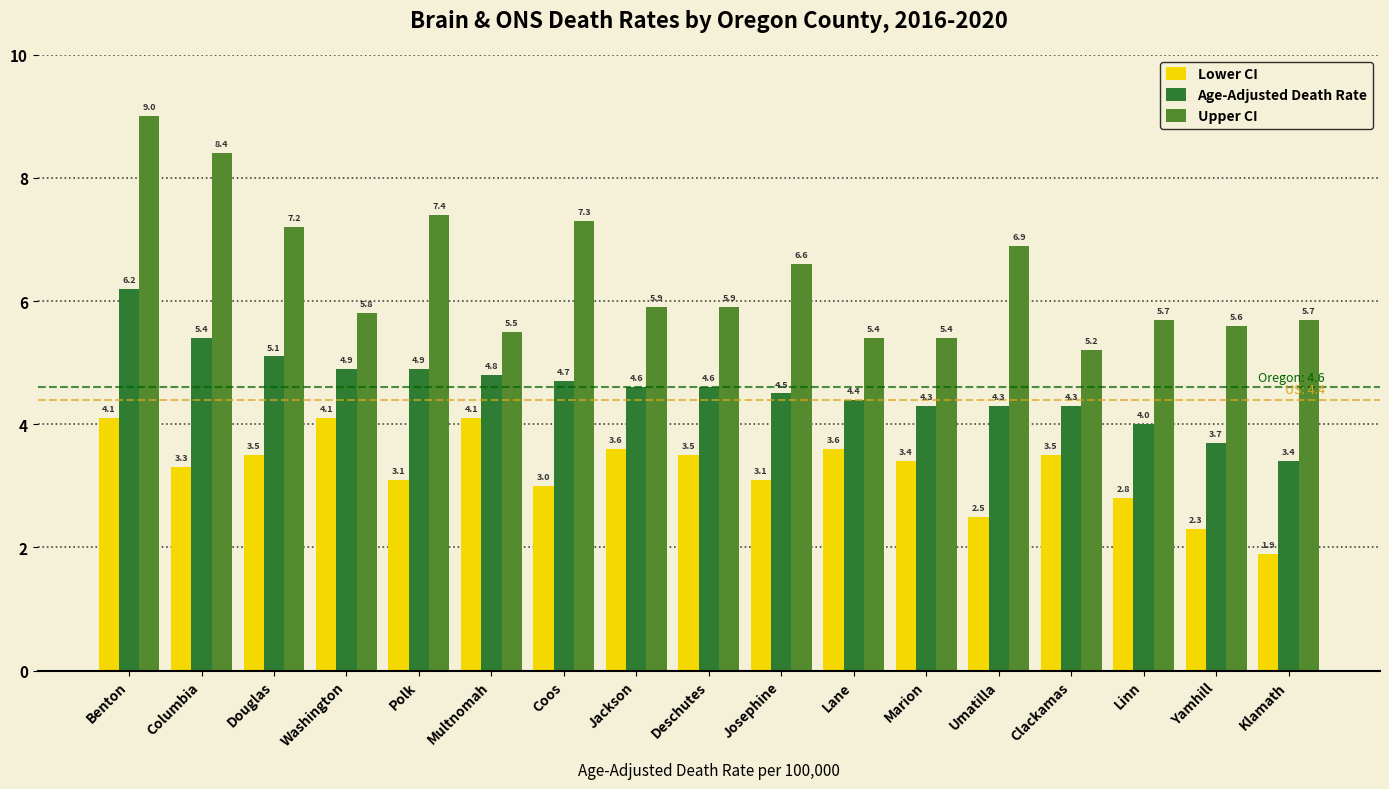

Reading left to right, what are all the values shown in this chart?

Lower CI: 4.1	3.3	3.5	4.1	3.1	4.1	3.0	3.6	3.5	3.1	3.6	3.4	2.5	3.5	2.8	2.3	1.9
Age-Adjusted Death Rate: 6.2	5.4	5.1	4.9	4.9	4.8	4.7	4.6	4.6	4.5	4.4	4.3	4.3	4.3	4.0	3.7	3.4
Upper CI: 9.0	8.4	7.2	5.8	7.4	5.5	7.3	5.9	5.9	6.6	5.4	5.4	6.9	5.2	5.7	5.6	5.7